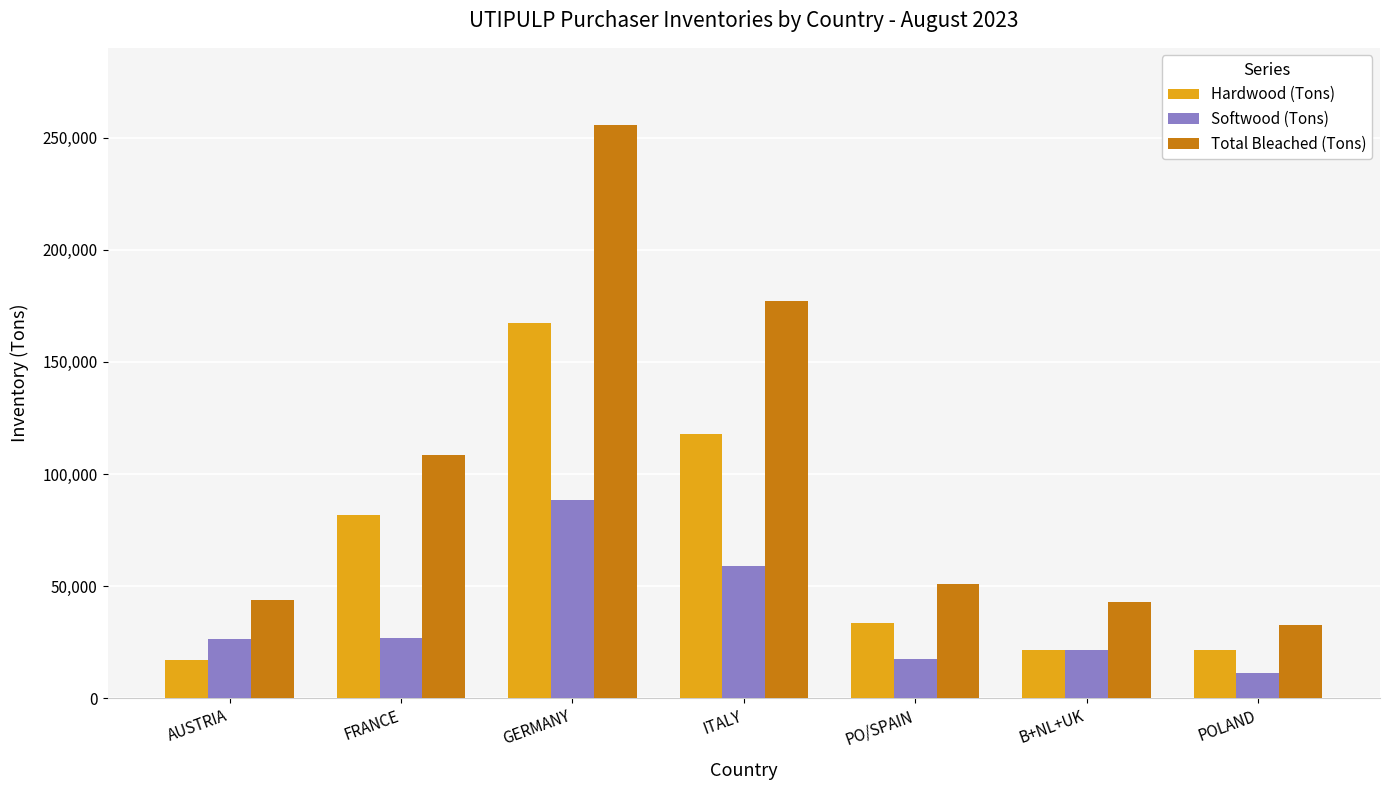

What is the difference between the maximum and minimum values in the Hardwood (Tons) series?

150054